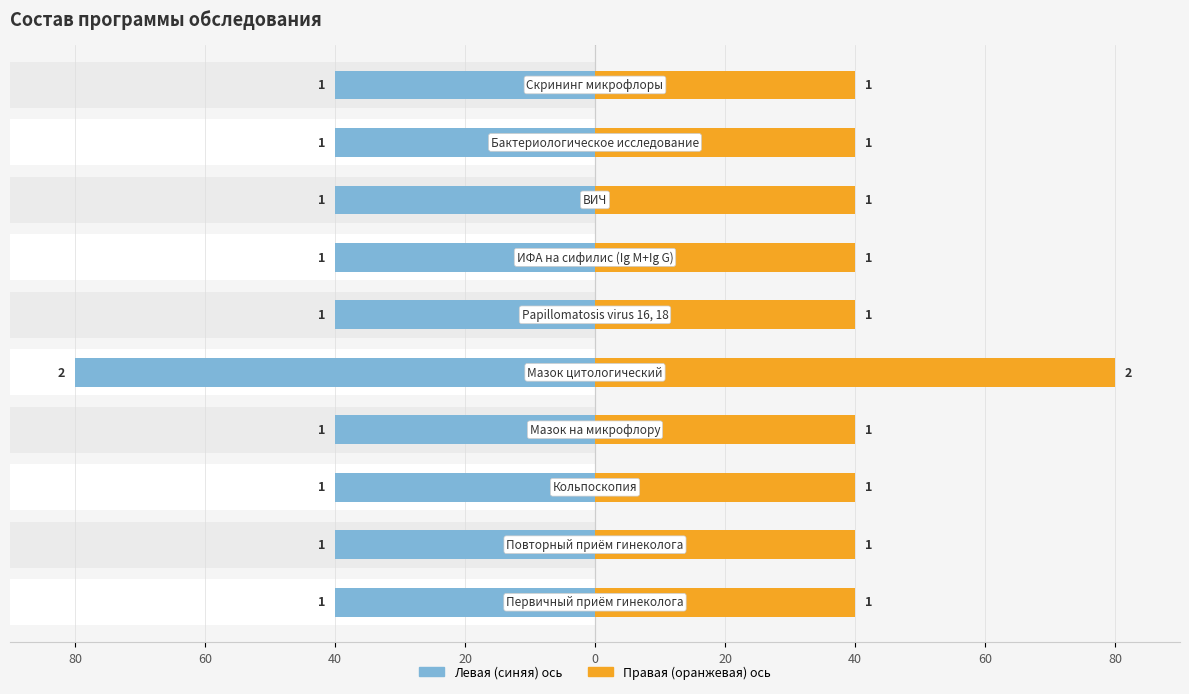

At how many categories does at least one series exceed 60?

1